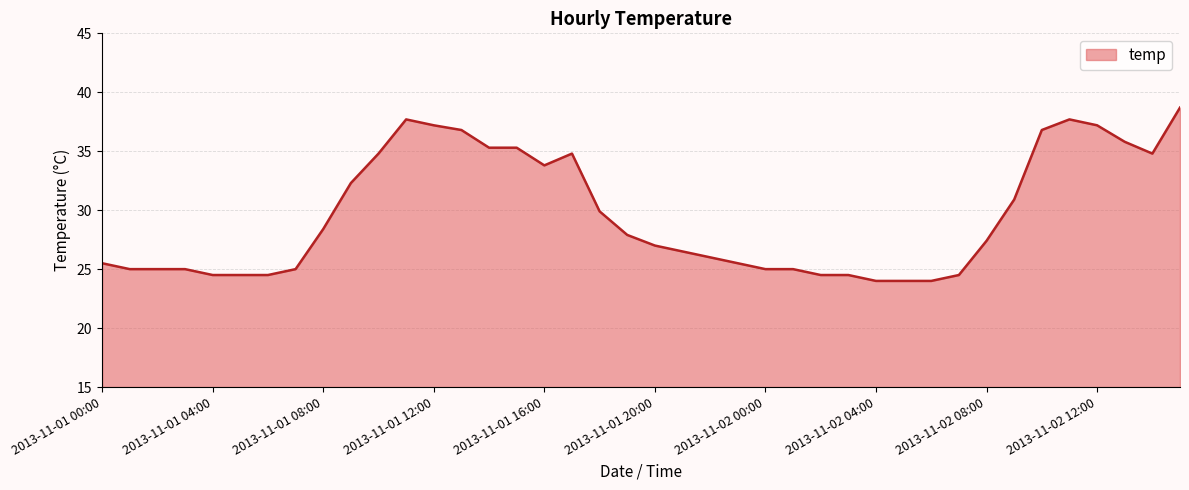

What is the difference between the maximum and minimum values?

14.7